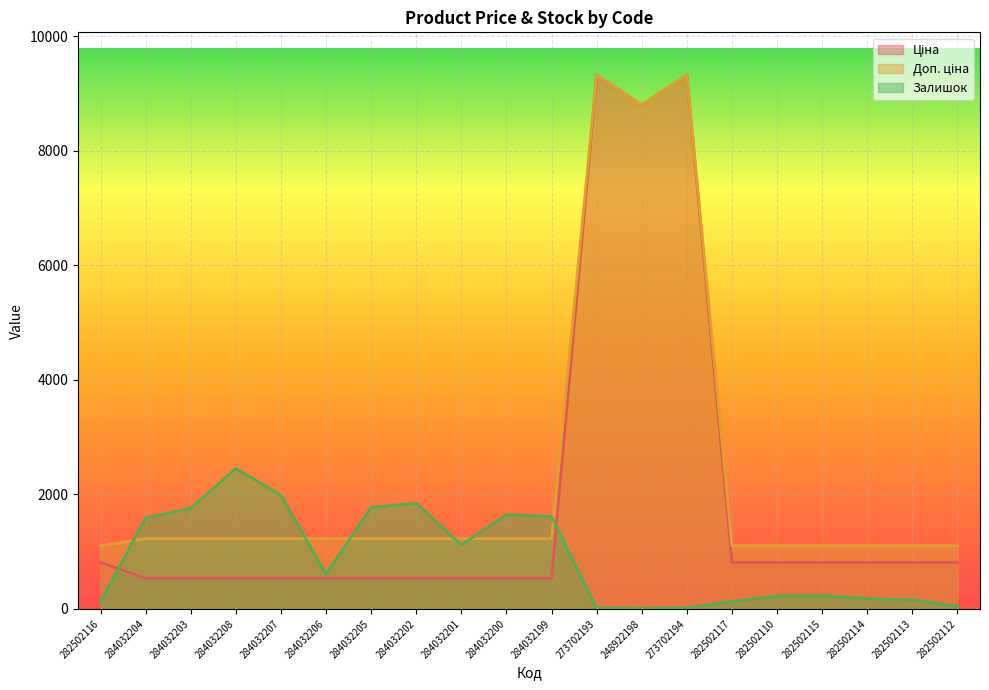

Between which two adjacent categories do Залишок and Ціна first intersect?

282502116 and 284032204